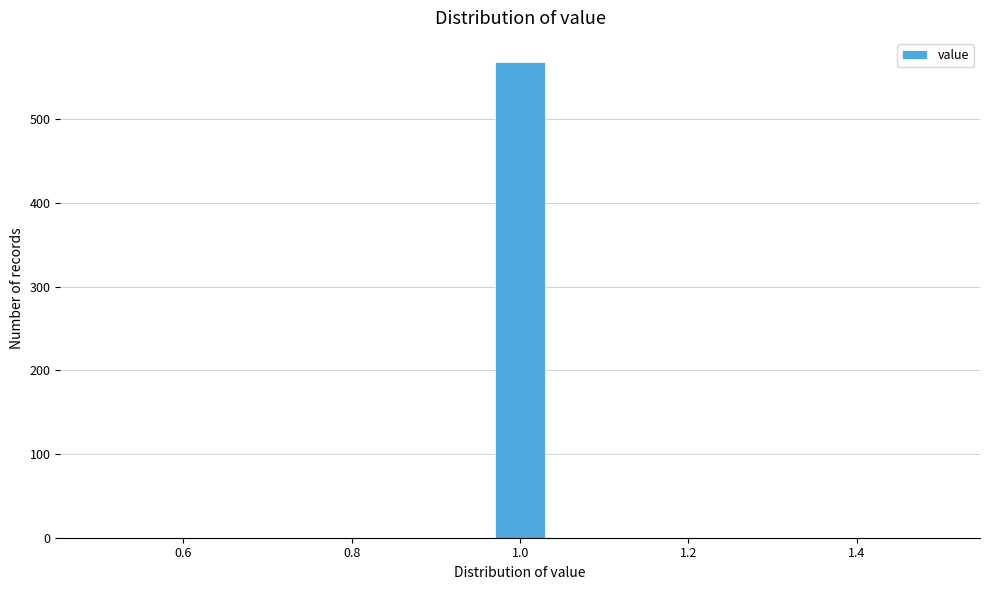

Read against the x-axis, roughly where is the centre of the tallest bar?

1.00